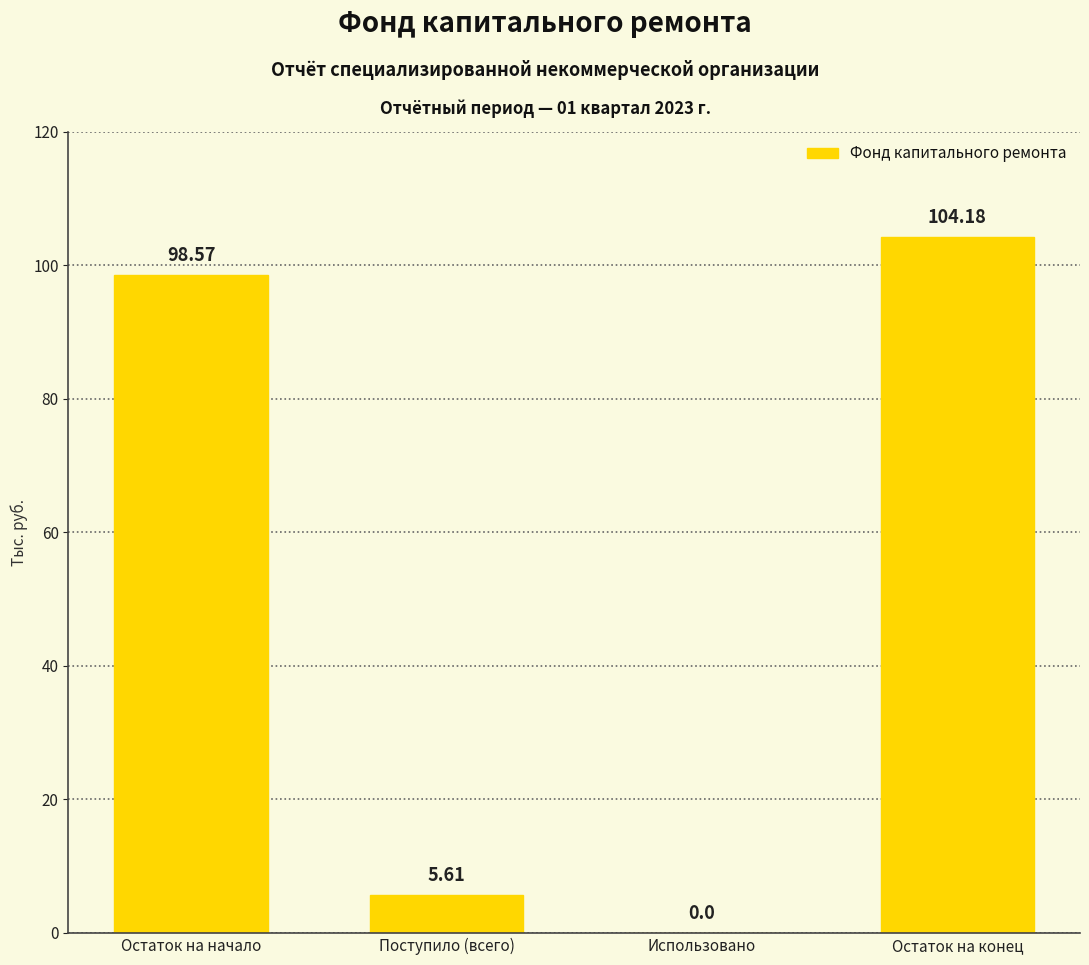

What is the sum of all values?

208.4